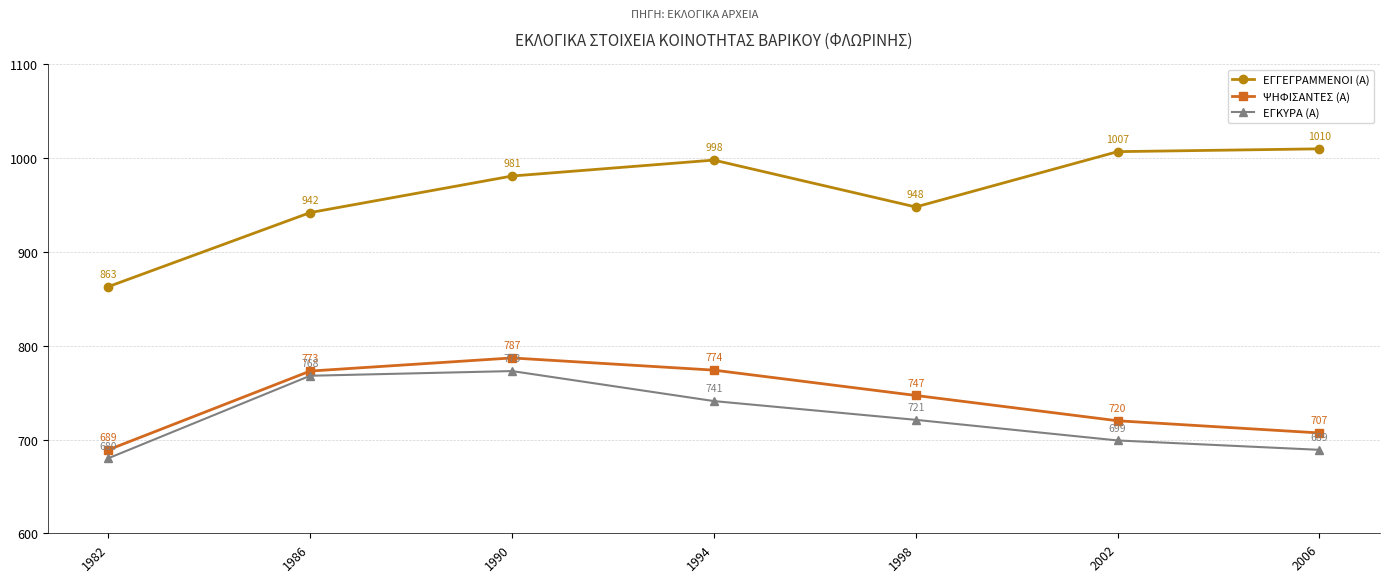

True or false: ΕΓΓΕΓΡΑΜΜΕΝΟΙ (Α) and ΕΓΚΥΡΑ (Α) cross at least once.

False